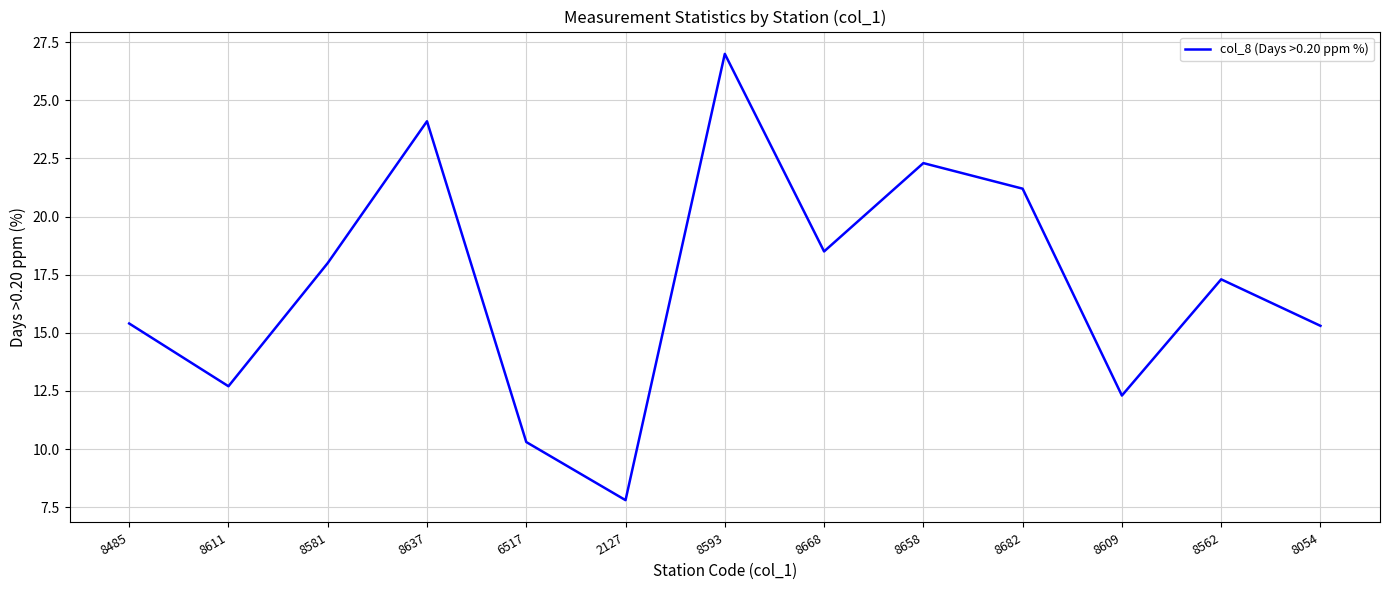

At which label does the data first exceed 17?

8581